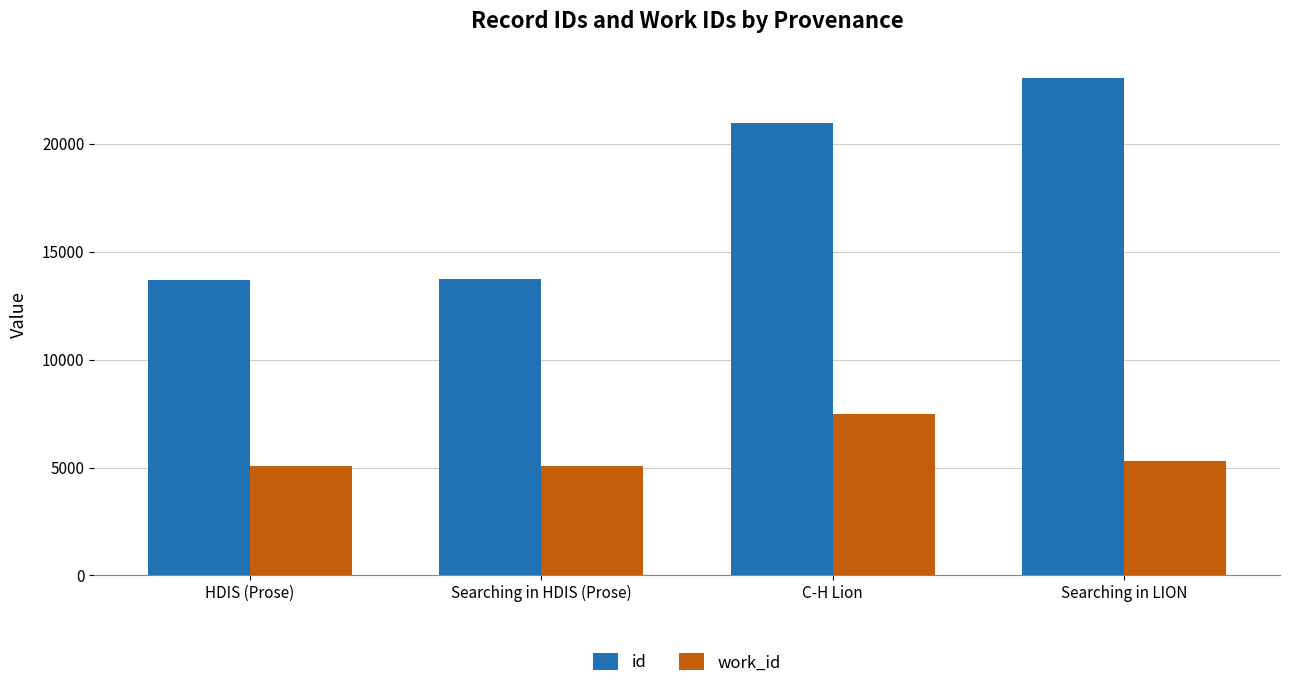

The work_id series shows 7566 at HDIS (Prose). True or false?

False